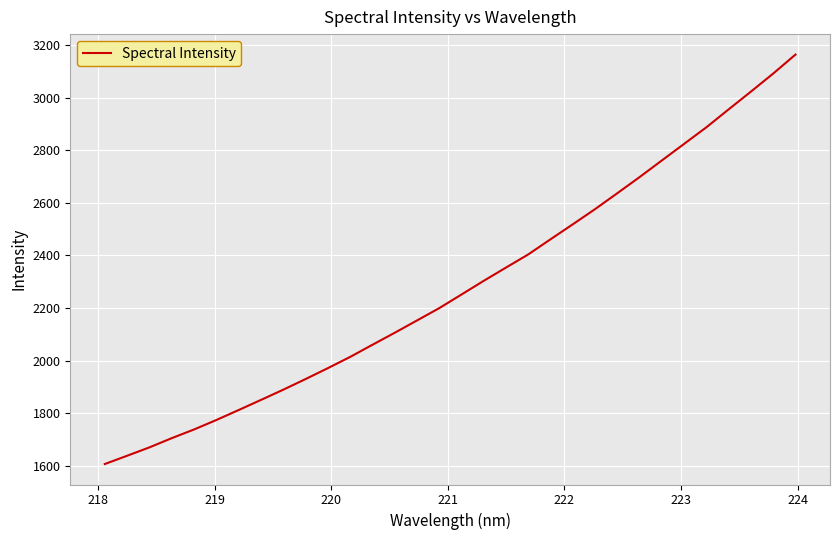

What is the smallest value displayed?

1606.9